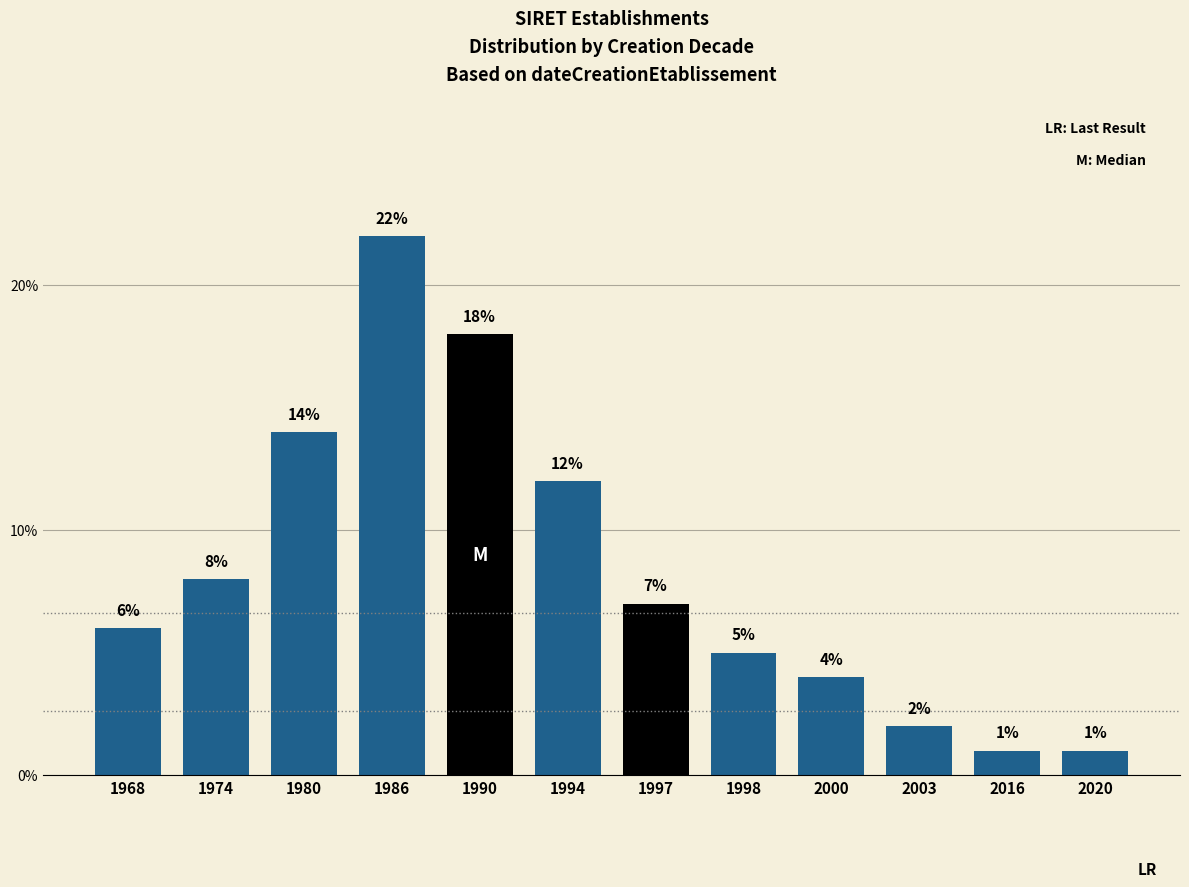

Reading left to right, list all the values displayed in this chart.

6.0	8.0	14.0	22.0	18.0	12.0	7.0	5.0	4.0	2.0	1.0	1.0